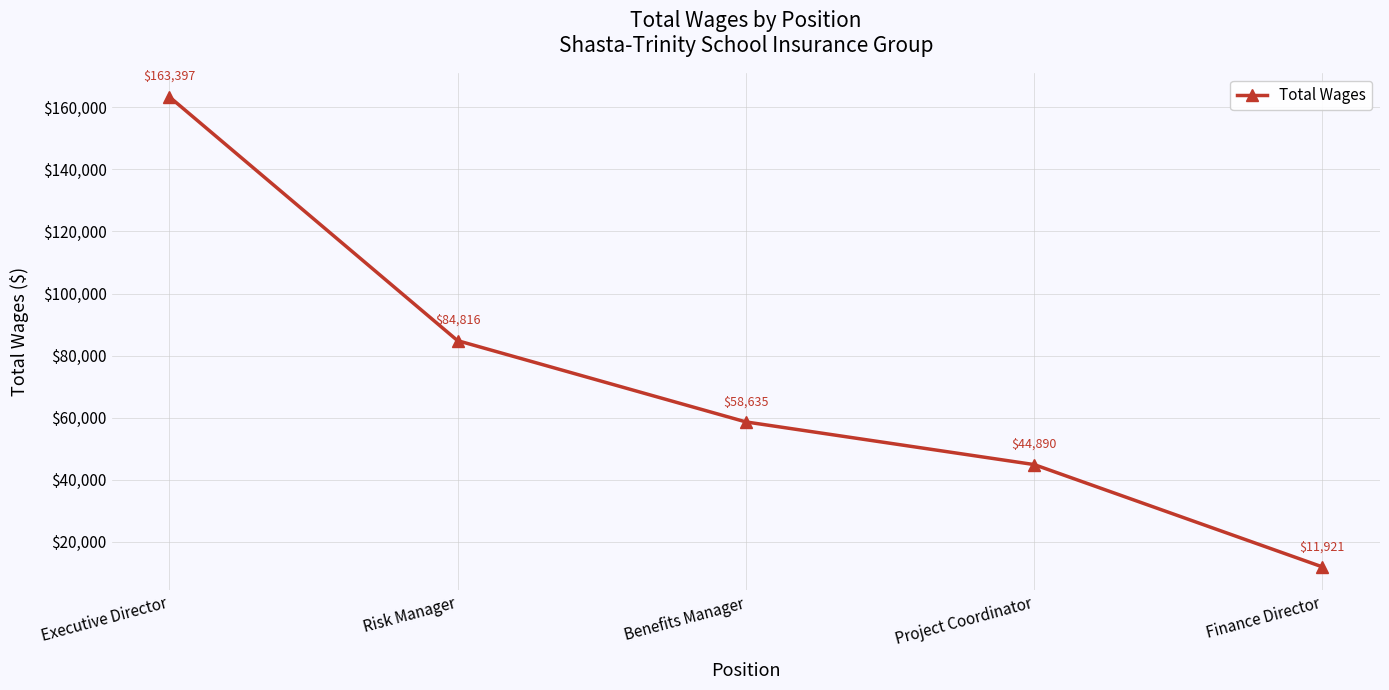

List the labels in order of value, smallest first.

Finance Director, Project Coordinator, Benefits Manager, Risk Manager, Executive Director